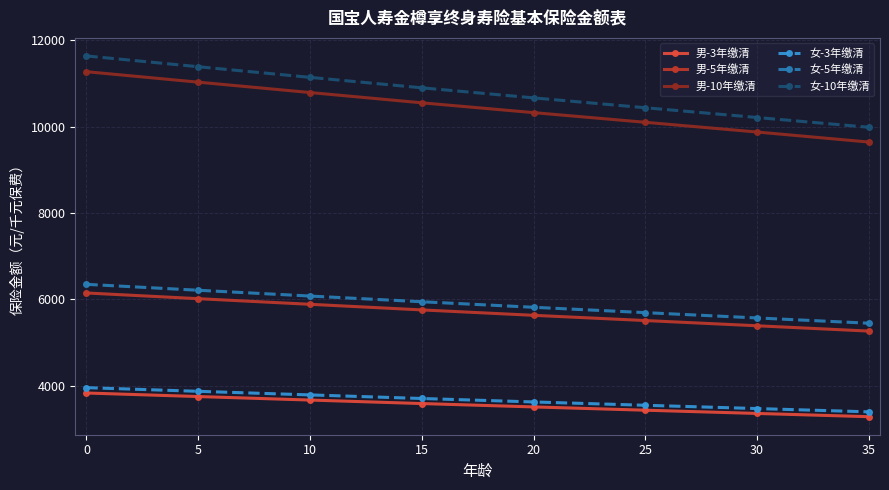

Count the number of data series in this chart.

6